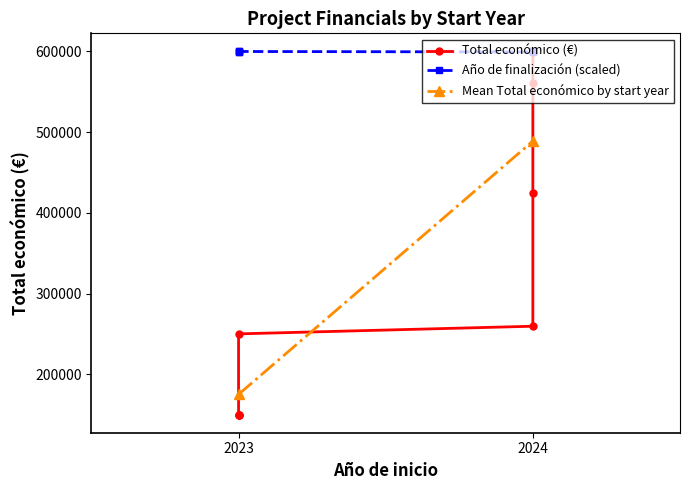

How many values in the Total económico series exceed 259477?

4